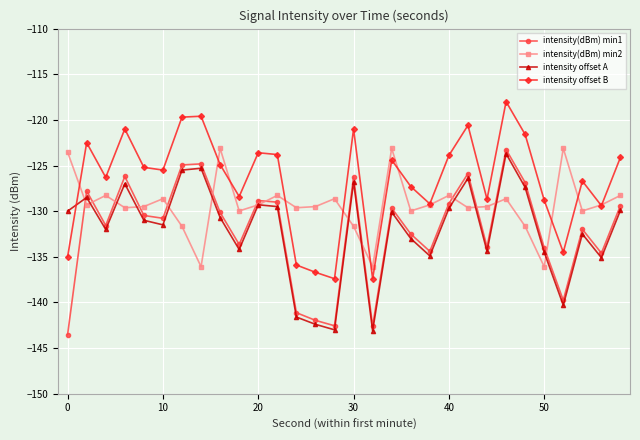

What is the minimum value shown in the chart?

-143.5